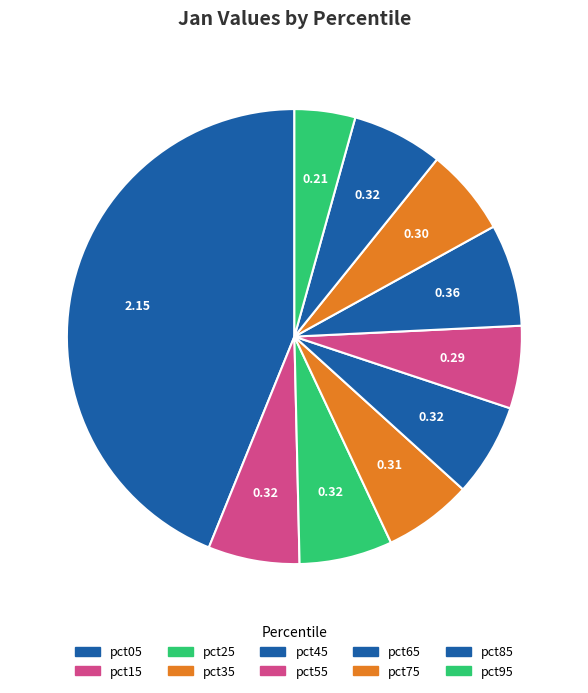

How many slices are in this pie chart?

10